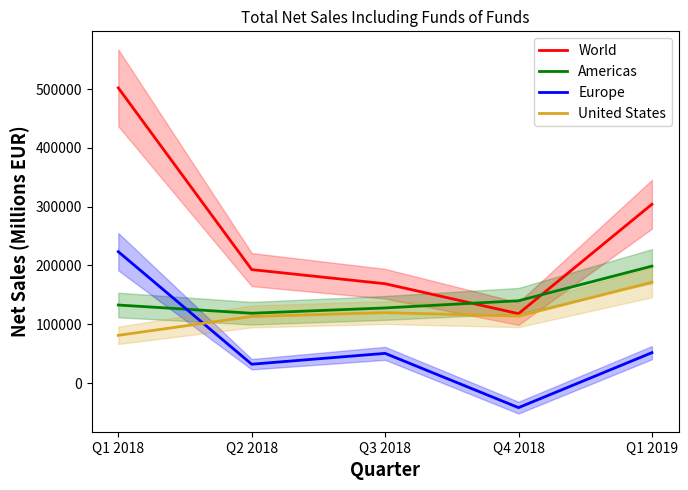

At which category is the sum across all series the highest?

Q1 2018